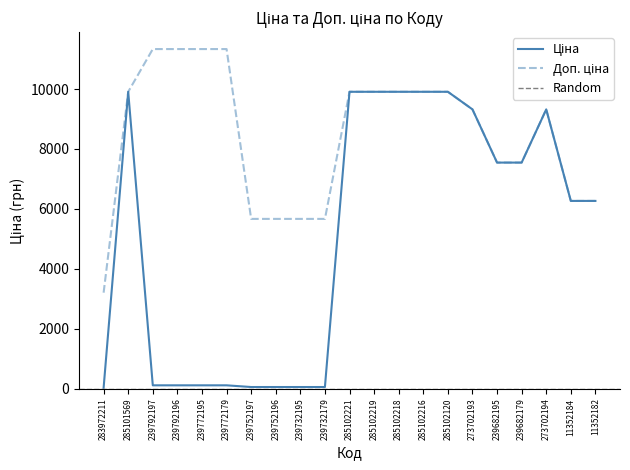

Rank the series by their maximum value, from highest to lowest.

Доп. ціна, Ціна